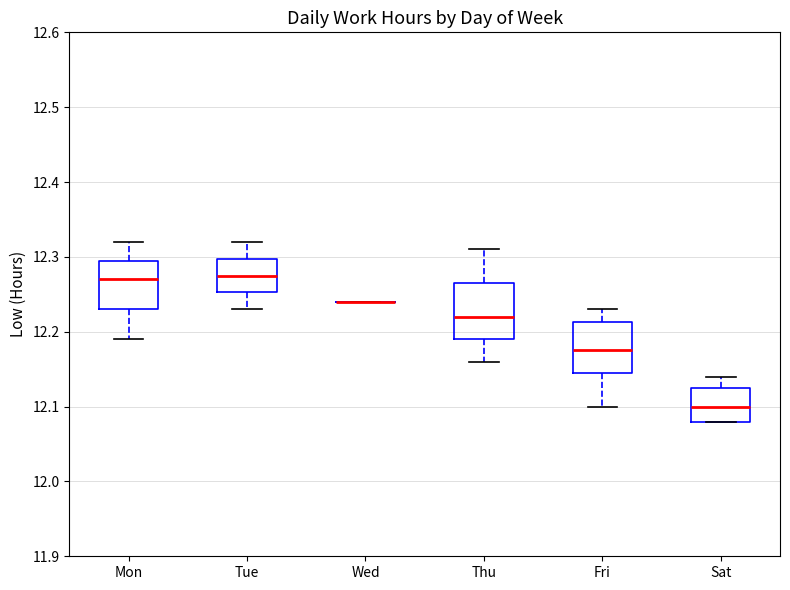

Reading left to right, read every box against the y-axis: the position of its median line, the range the box covers, and the ends of its whiskers. The values are not printed on the chart, so give them approximately, as read against the axis.

Mon: median 12.27, box 12.23 to 12.30, whiskers 12.19 to 12.32
Tue: median 12.28, box 12.25 to 12.30, whiskers 12.23 to 12.32
Wed: box collapsed to a line at 12.24, whiskers 12.24 to 12.24
Thu: median 12.22, box 12.19 to 12.27, whiskers 12.16 to 12.31
Fri: median 12.18, box 12.15 to 12.21, whiskers 12.10 to 12.23
Sat: median 12.10, box 12.08 to 12.13, whiskers 12.08 to 12.14